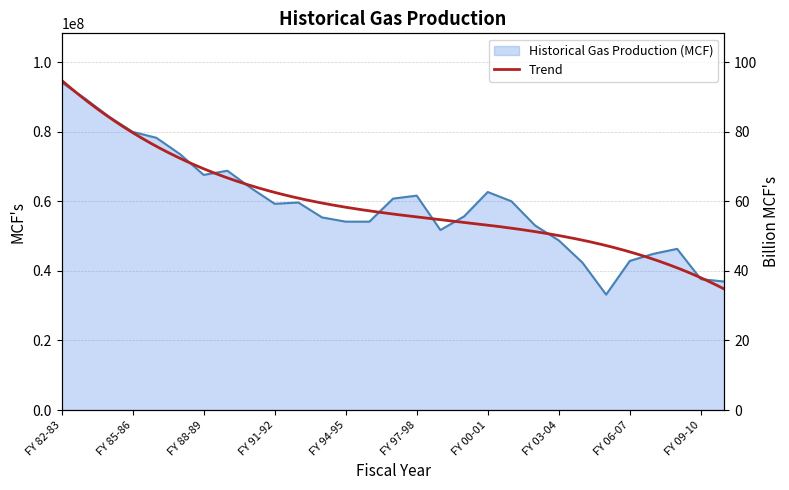

What is the maximum value shown in the chart?

94125368.0